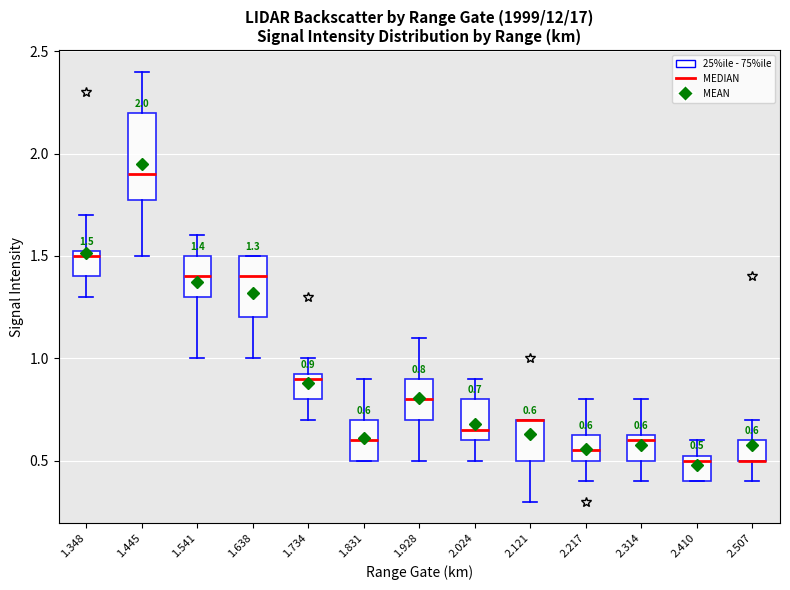

Comparing the boxes themselves (not the whiskers), which one is the tallest?

1.445